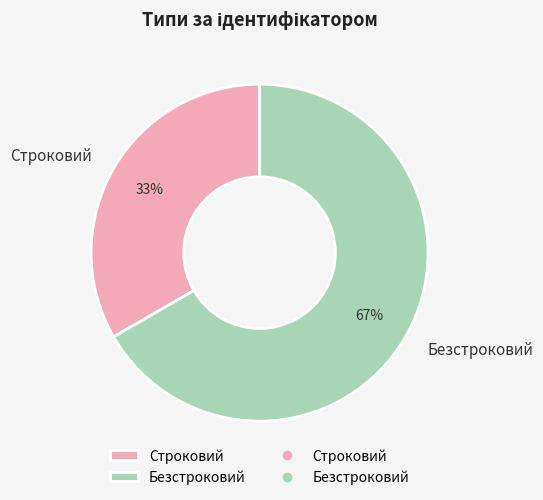

Do Строковий and Безстроковий together represent more than half of the pie?

Yes